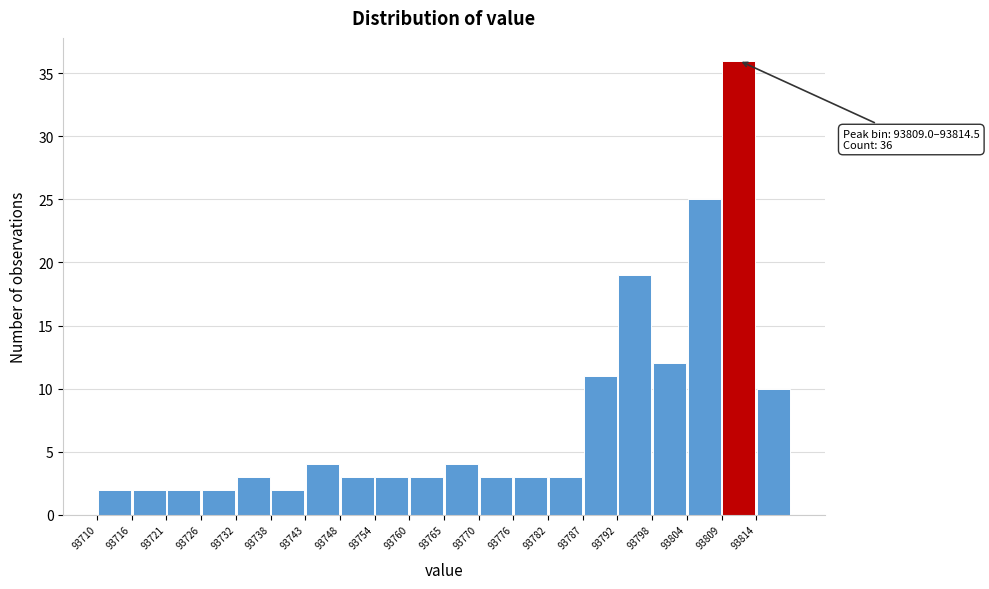

Over which range of the x-axis is the bar tallest?

93809.0 to 93814.5